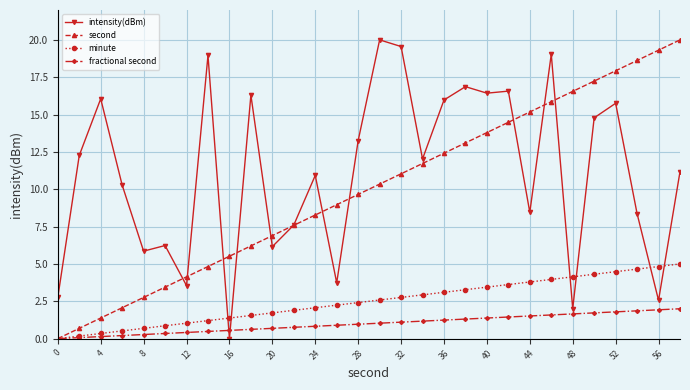

True or false: minute and intensity(dBm) intersect in this chart.

True